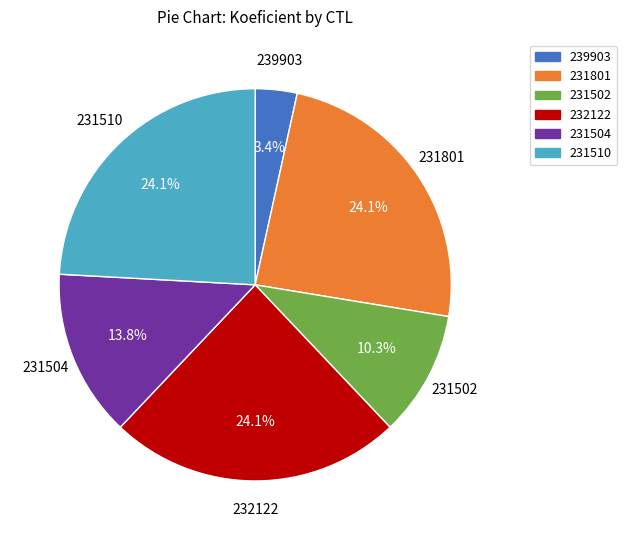

Is there any slice that represents more than half of the pie?

No